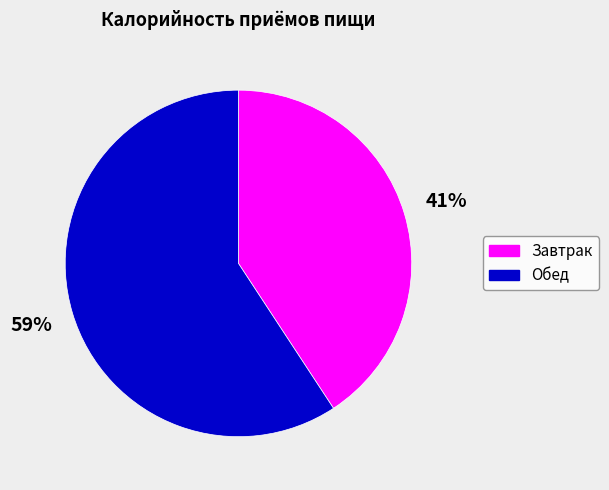

To the nearest percent, what is the difference between the Обед and Завтрак slice percentages?

18%